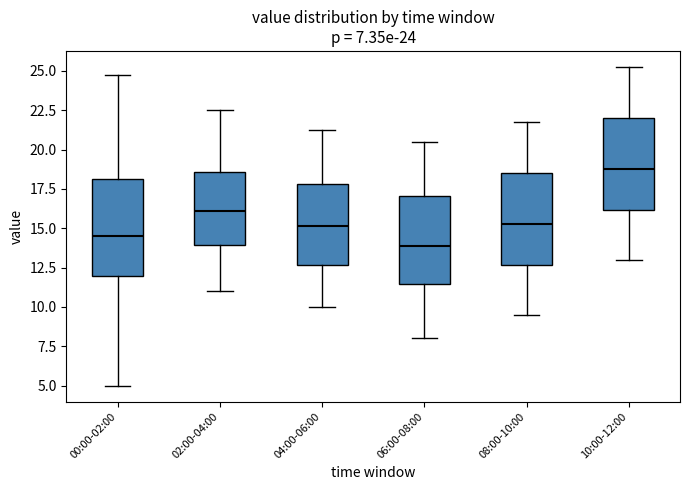

Which box has the highest median line?

10:00-12:00